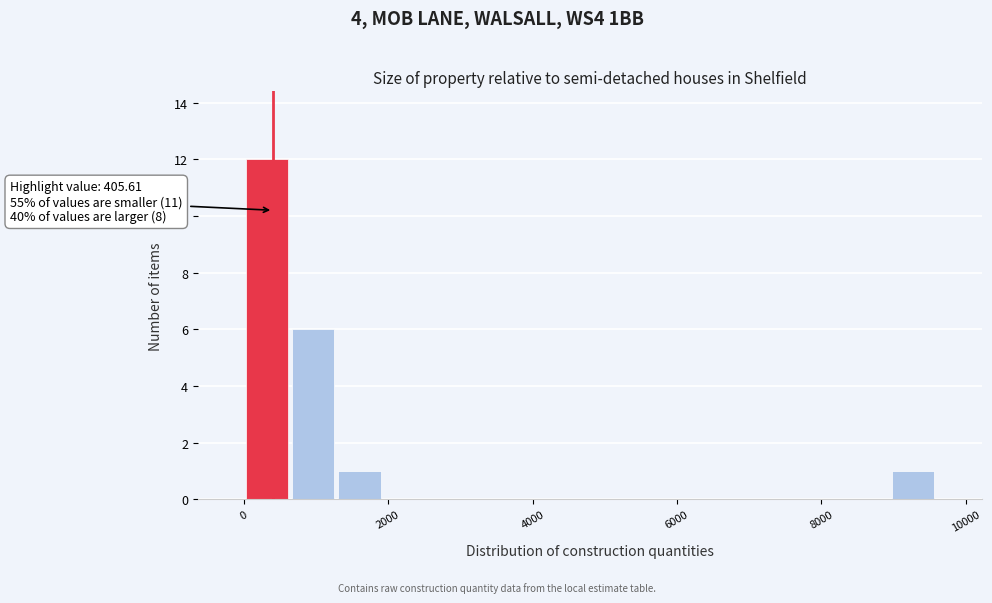

Around what value on the x-axis is the tallest bar? Give the approximate position of its centre, as read against the axis.

400